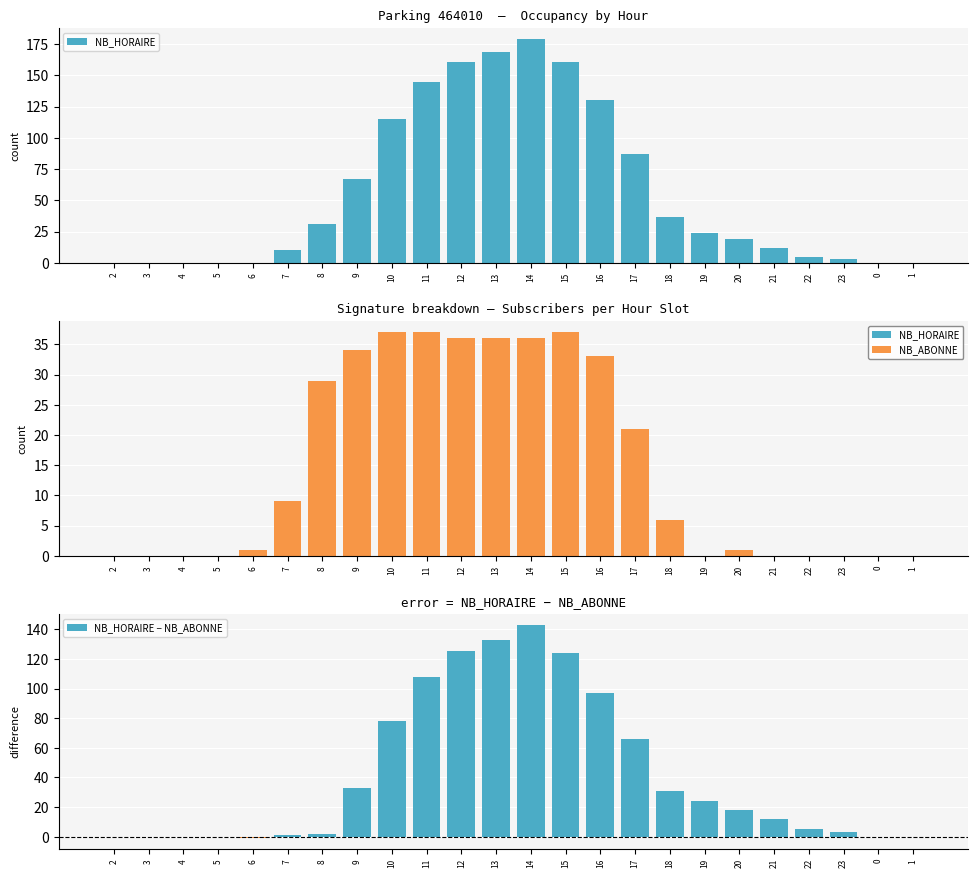

How many values in the NB_HORAIRE − NB_ABONNE series are below 18?

12